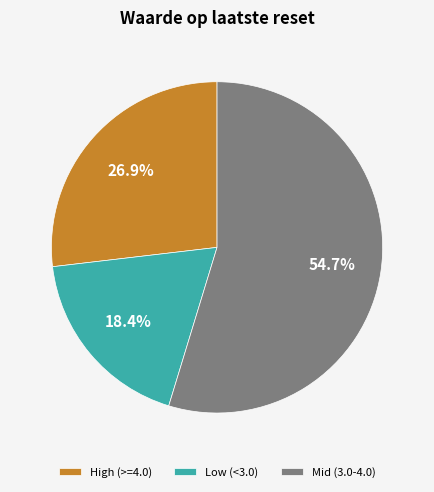

Which slice represents more than half of the pie?

Mid (3.0-4.0)